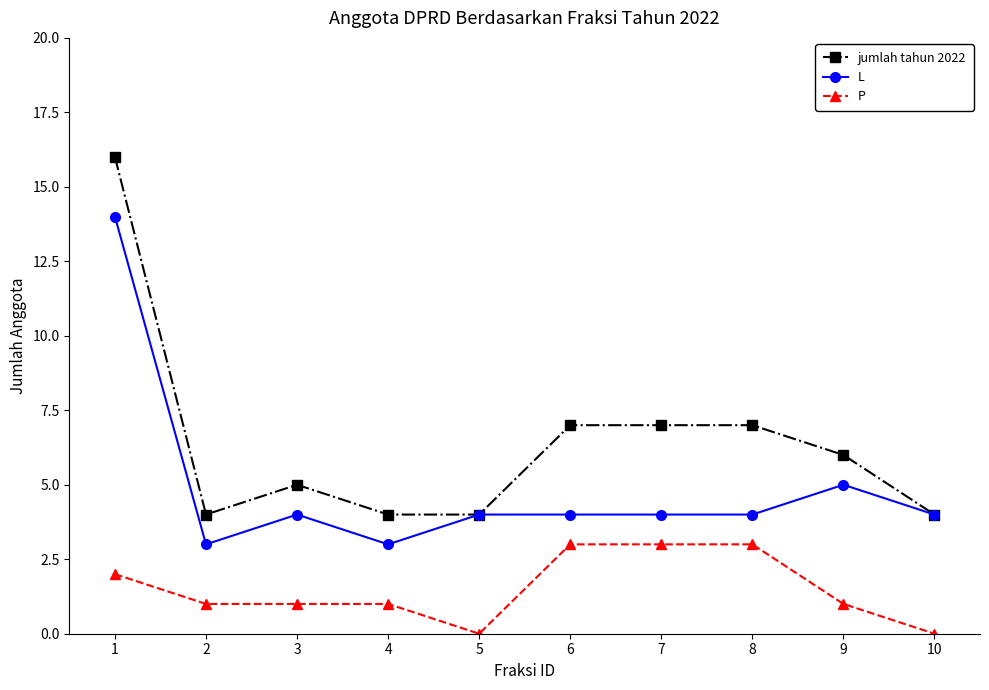

What is the difference between the maximum and minimum values in the P series?

3